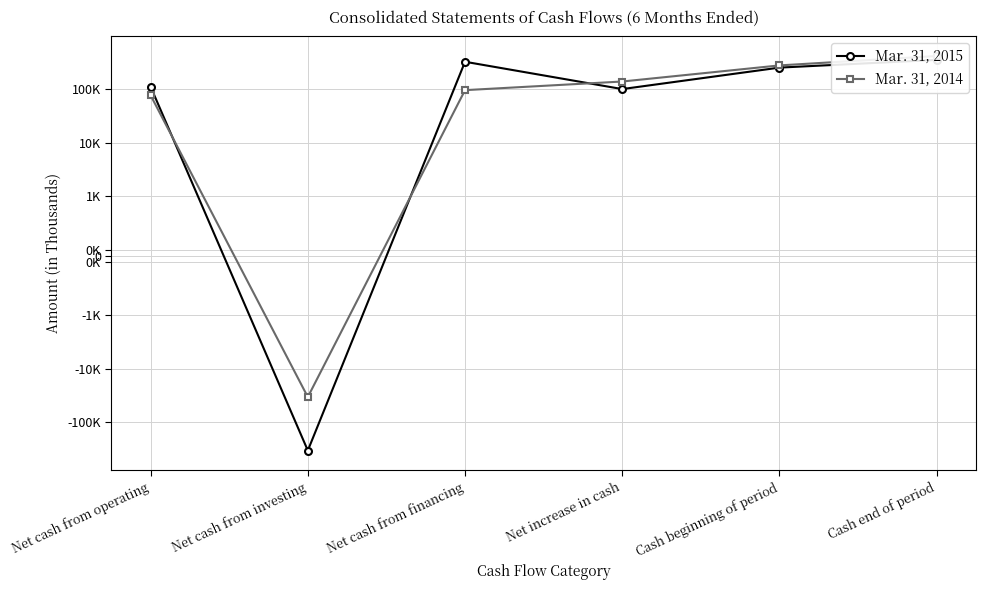

True or false: Mar. 31, 2014 has a value of 64966 at Net cash from financing.

False